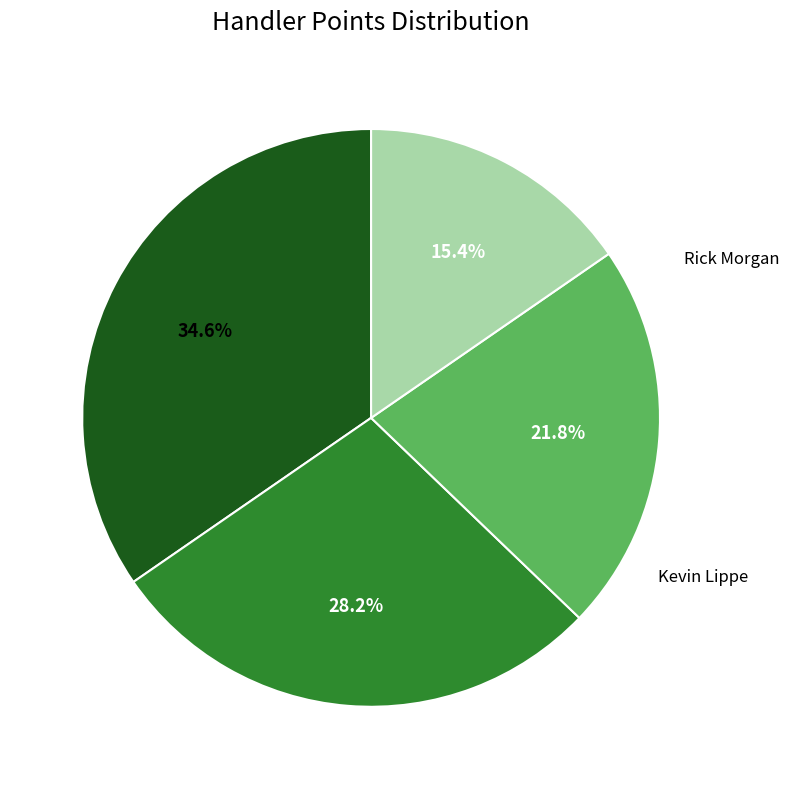

Does any single category account for the majority?

No